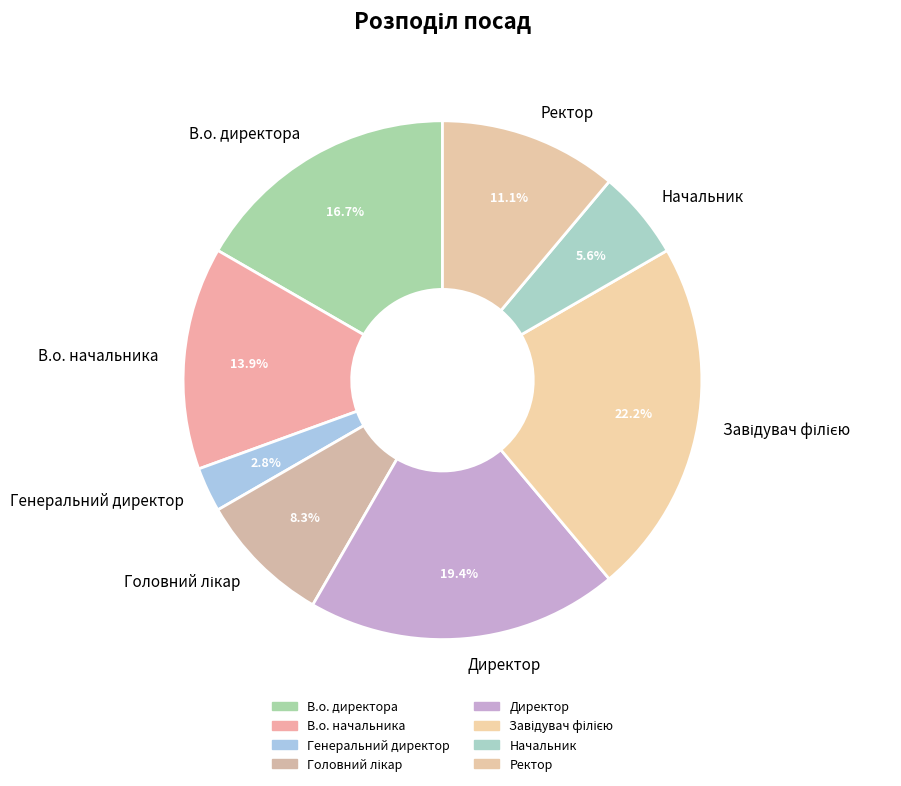

Which category has the smallest portion of the pie?

Генеральний директор